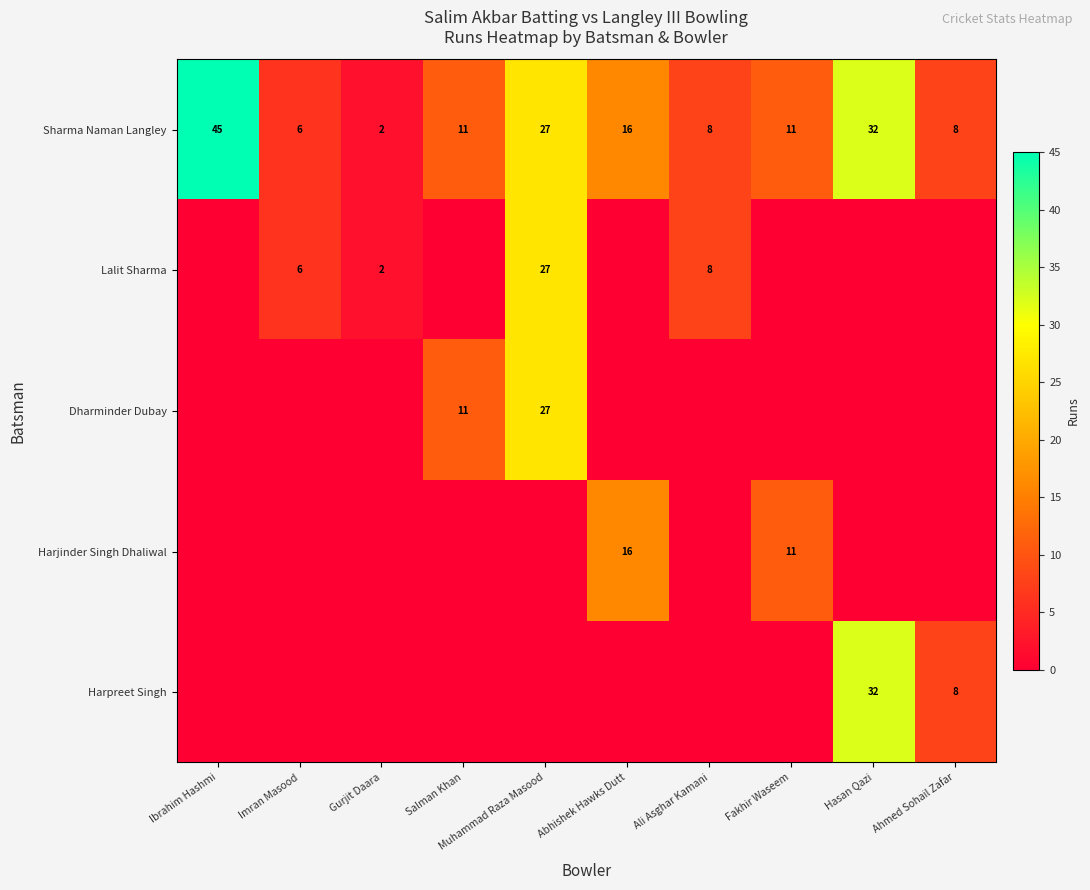

Which label corresponds to the smallest value in the chart?

Ibrahim Hashmi